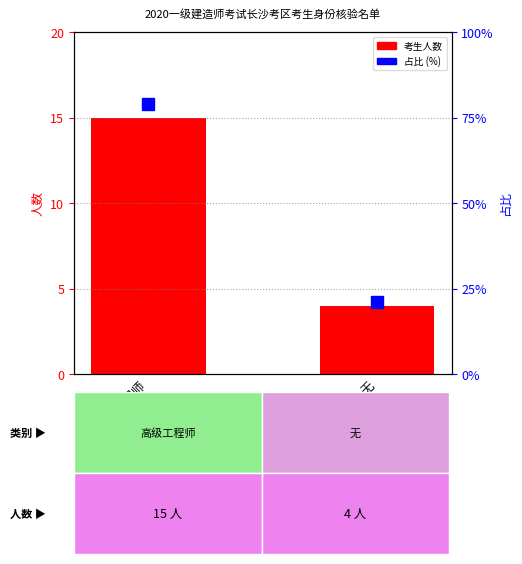

What is the highest value of the 考生人数 series?

15.0